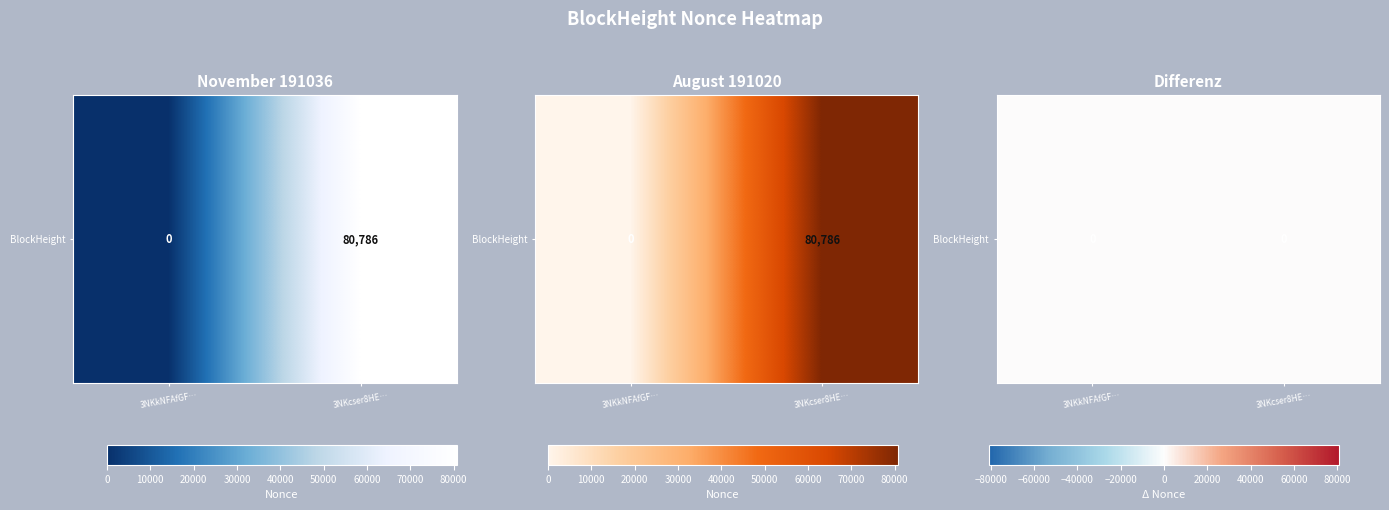

What is the maximum value shown in the chart?

80786